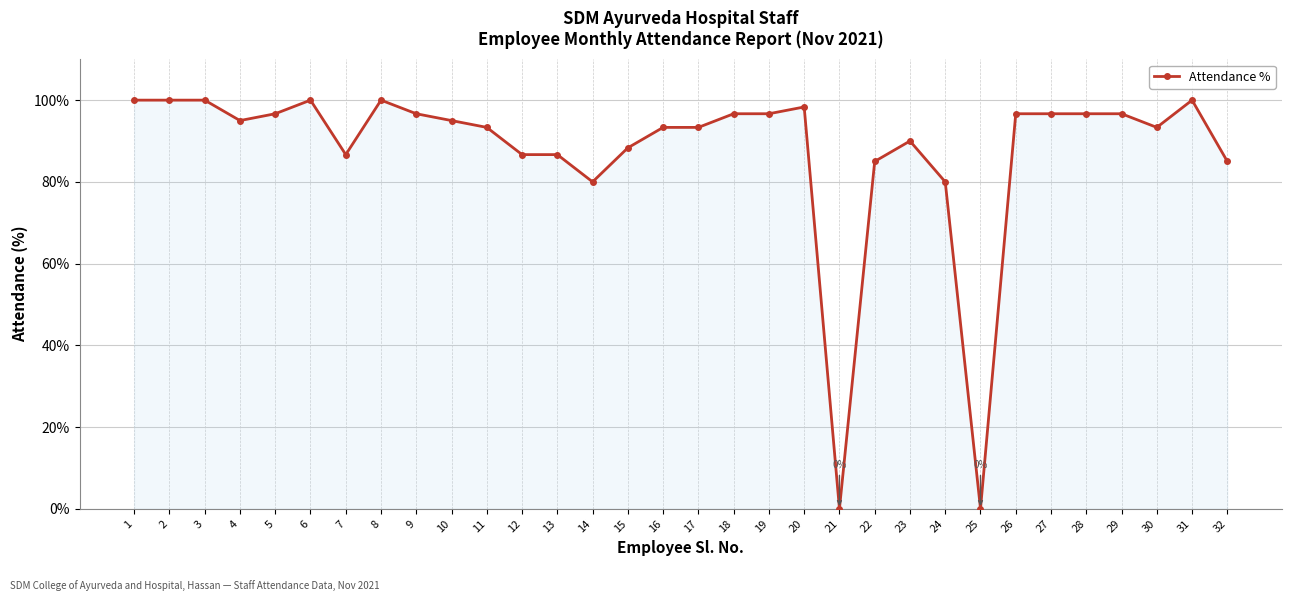

True or false: the data shows 100.0 at 8.

True